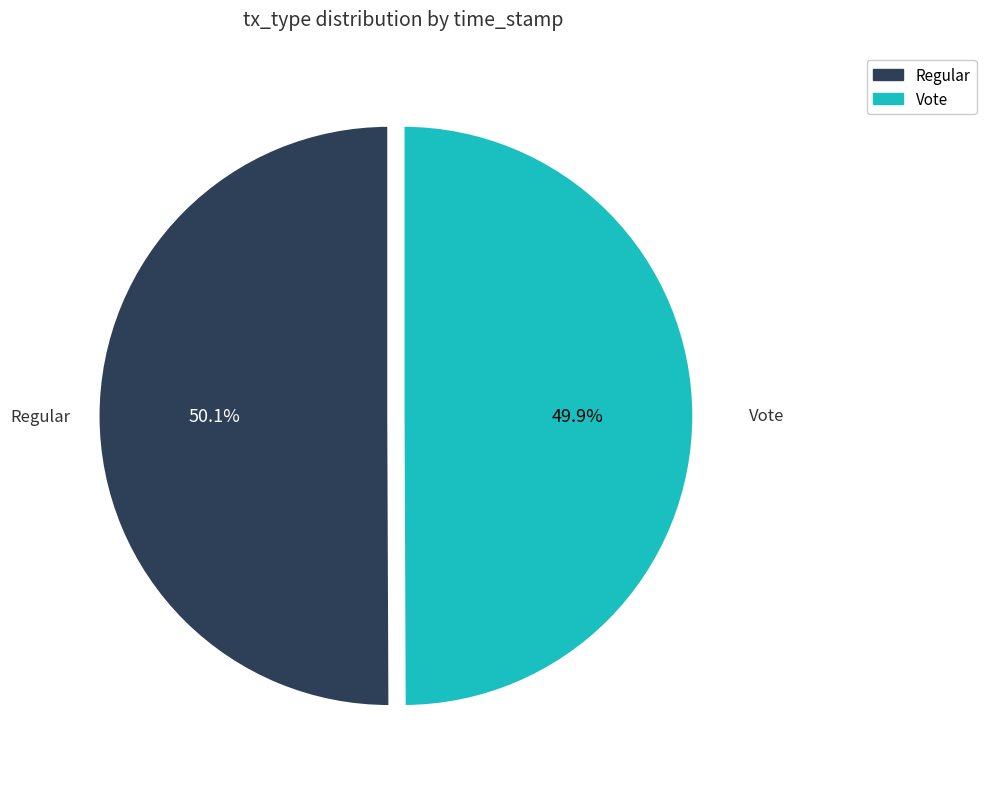

To the nearest percent, what is the combined percentage of Vote and Regular?

100%